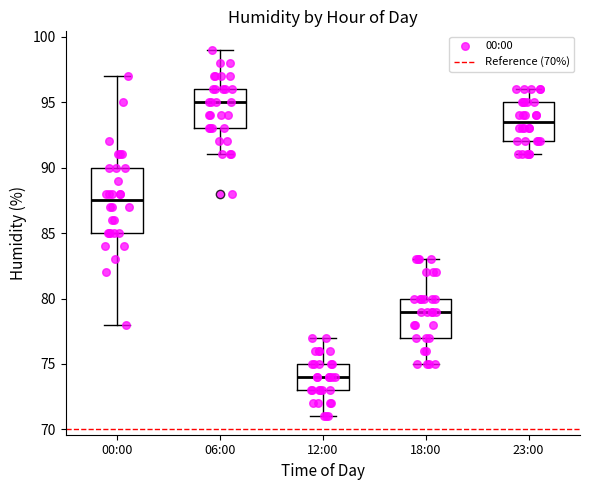

Where does the upper whisker of the box for 00:00 end on the y-axis? The values are not printed on the chart, so give them approximately, as read against the axis.

97.0